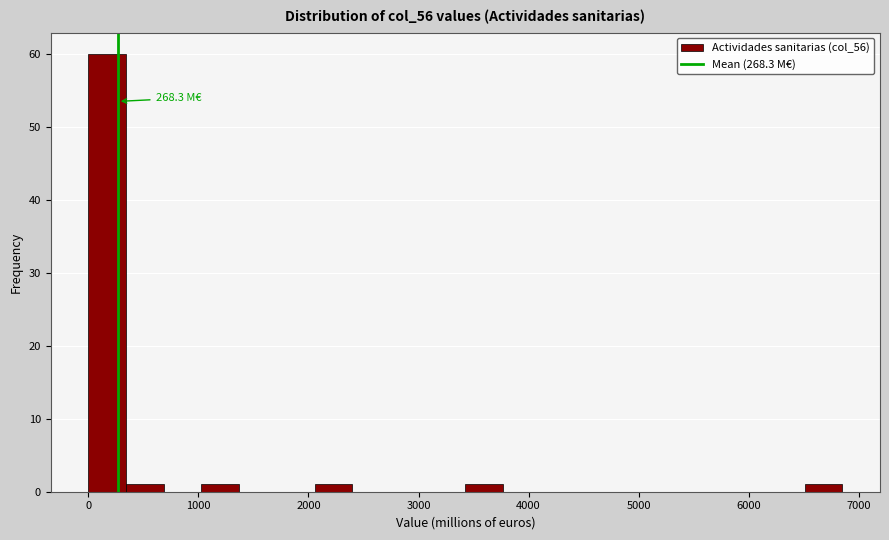

Read against the x-axis, roughly where is the centre of the tallest bar?

200